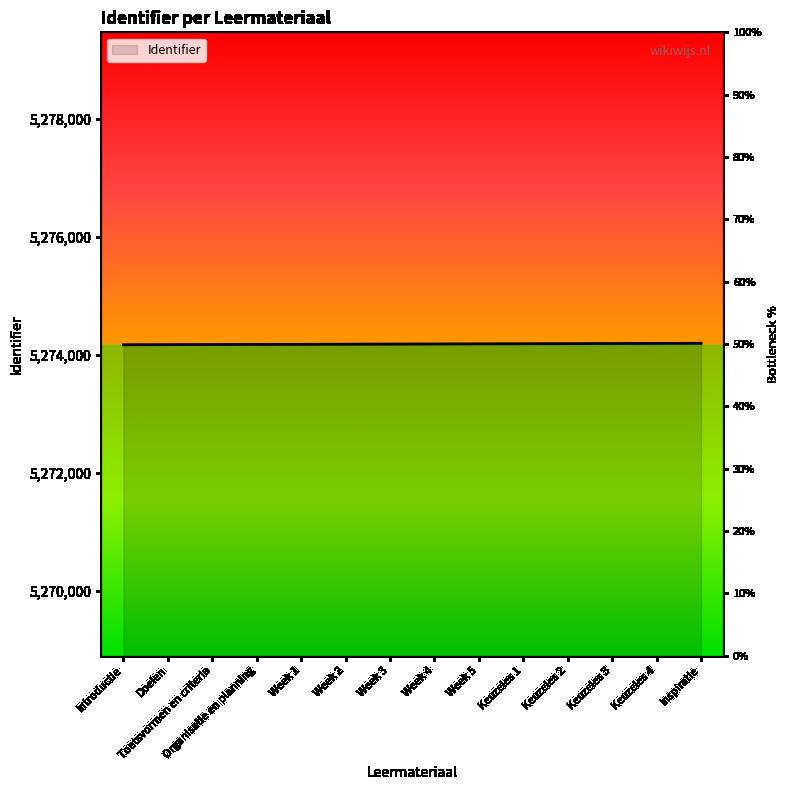

What is the label of the 2nd point from the right?

Keuzeles 4